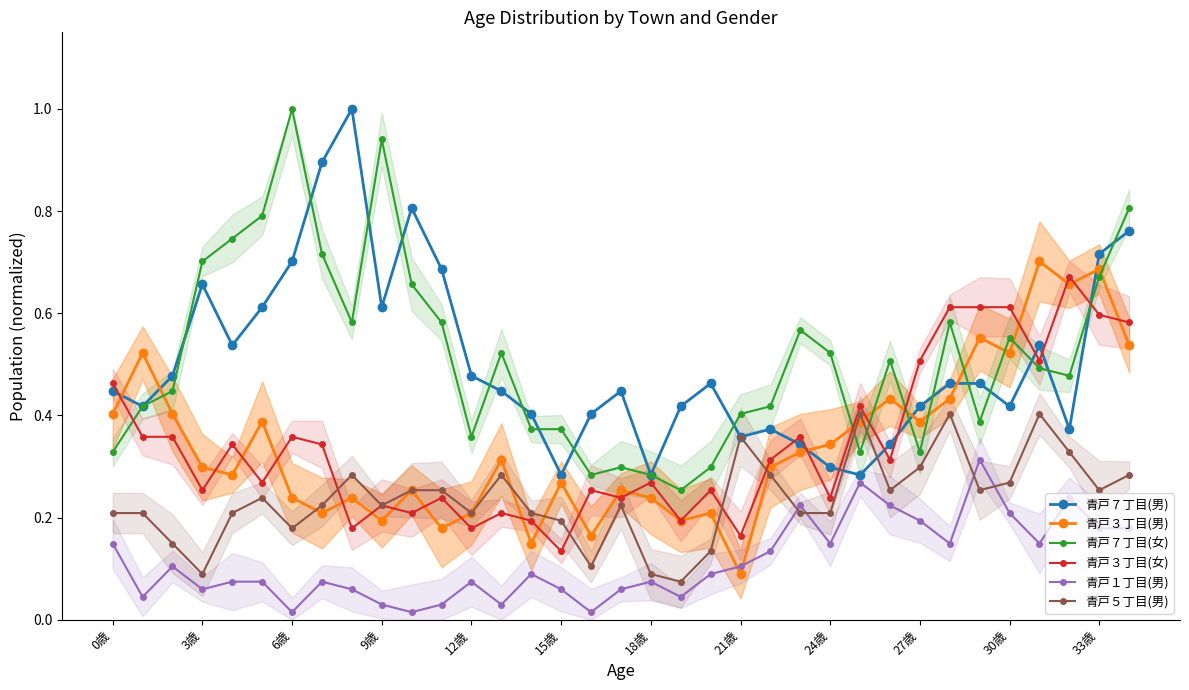

What is the maximum value for 青戸７丁目(男)?

1.0